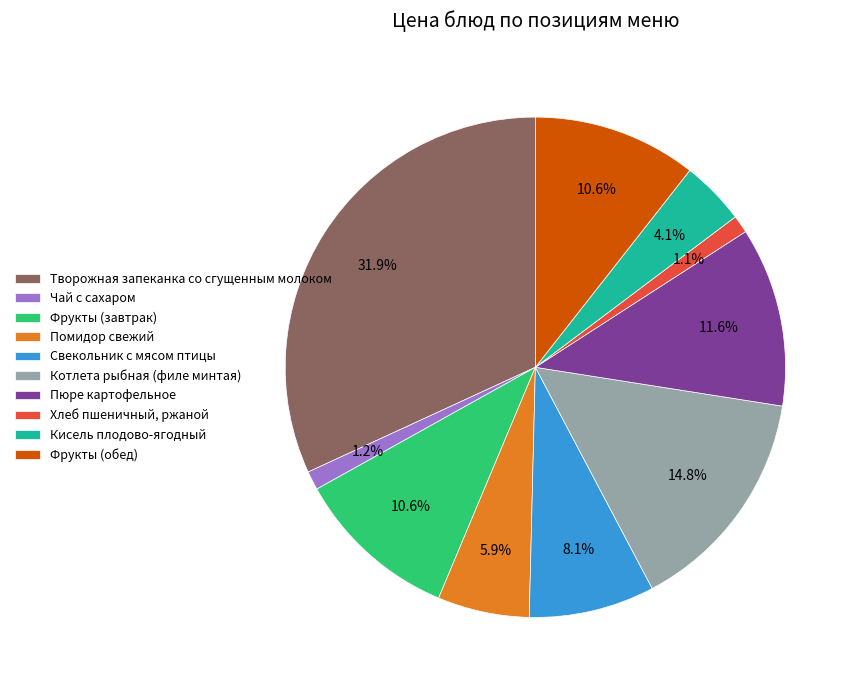

Is there any slice that represents more than half of the pie?

No